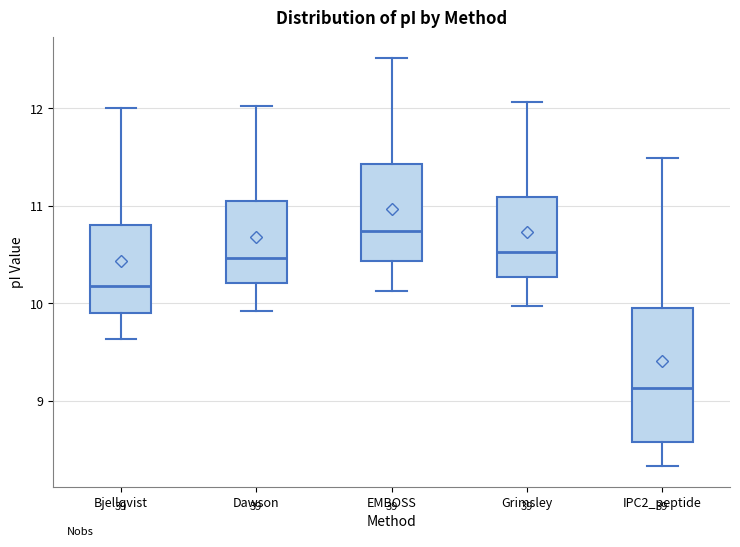

Which box is the tallest, from its lower edge to its upper edge?

IPC2_peptide